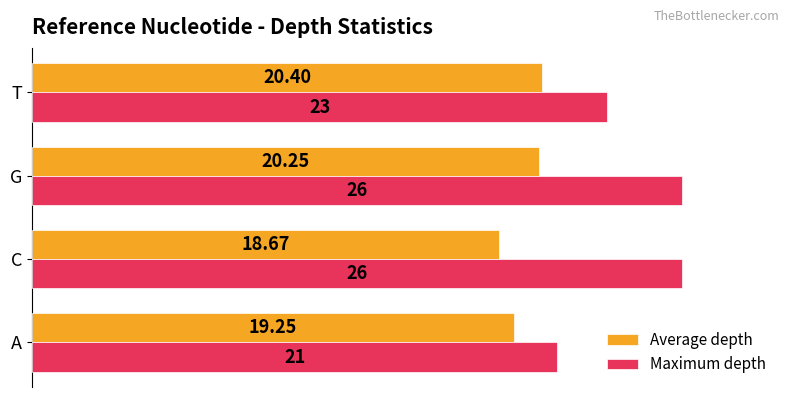

At which category is the sum across all series the highest?

G